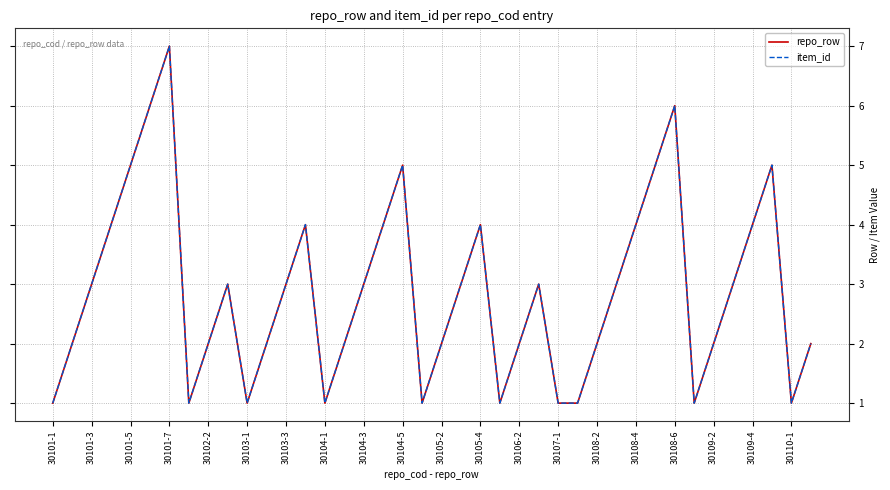

How many lines are shown in the chart?

2